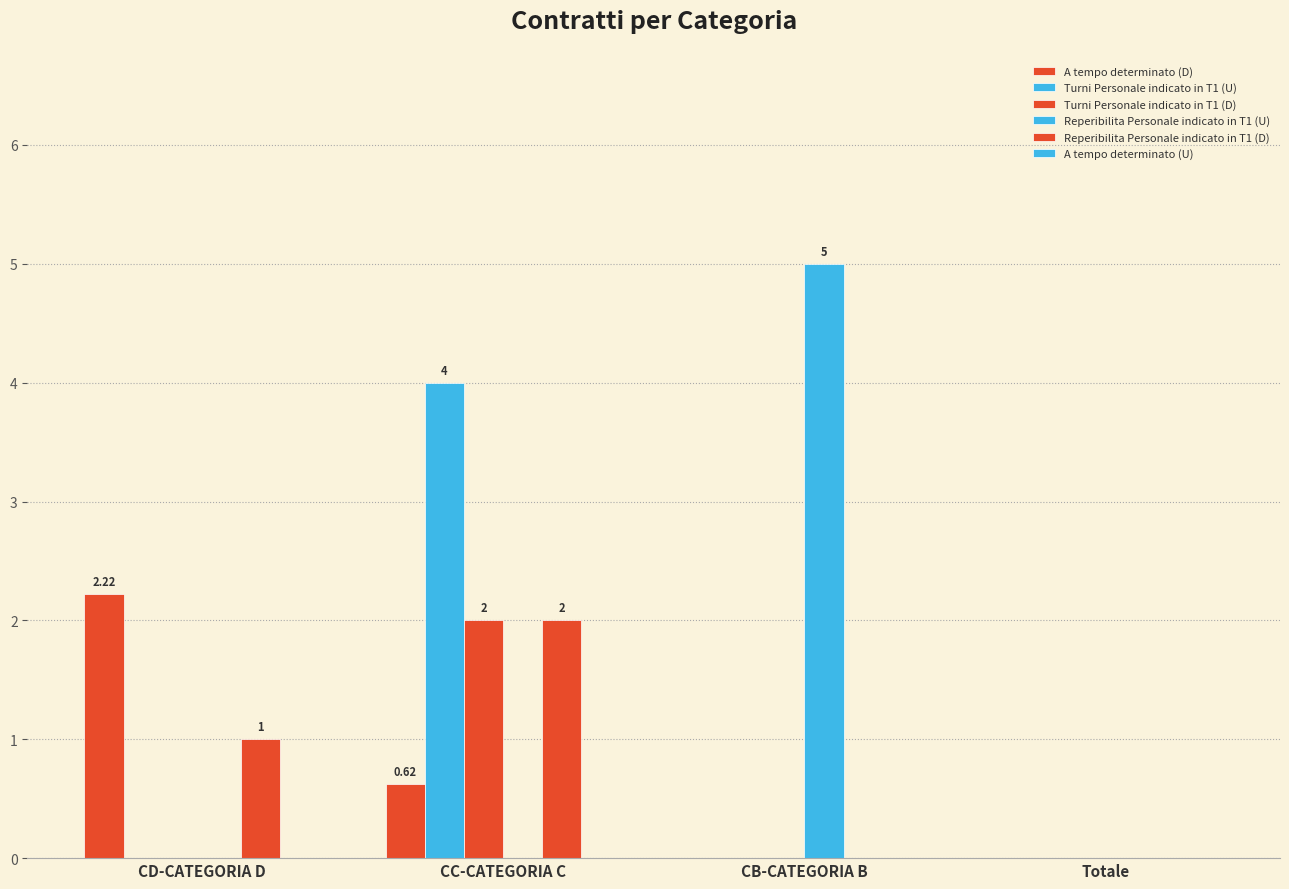

How many data points does each series have?

4